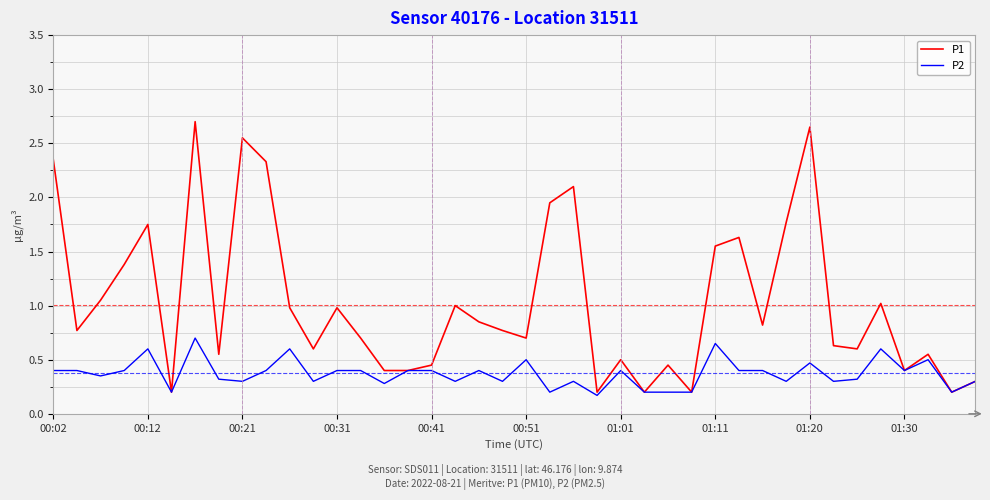

What is the highest value of the P1 series?

2.7